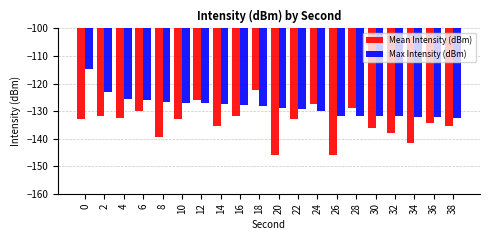

What is the minimum value for Max Intensity (dBm)?

-132.4